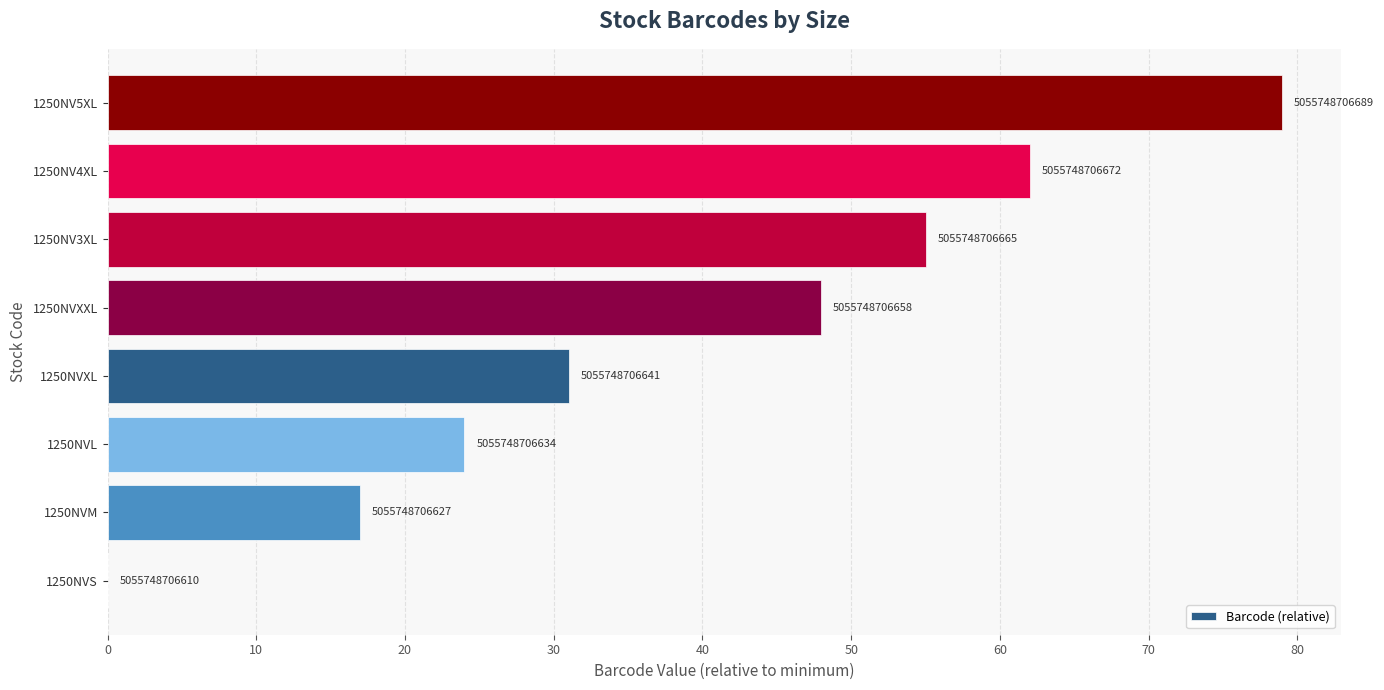

Are the bars horizontal?

Yes